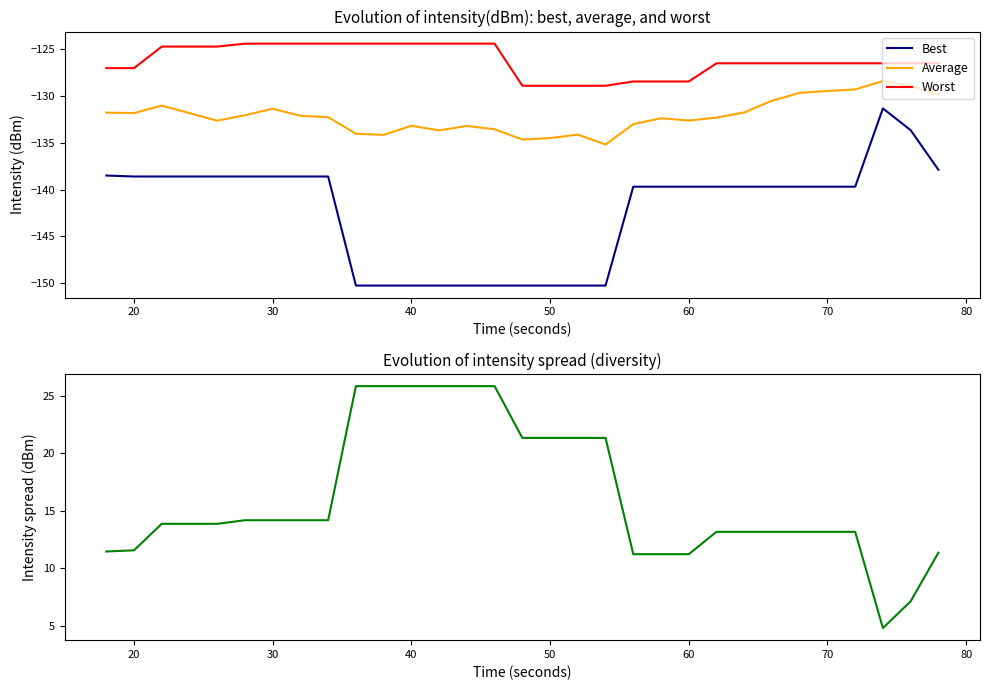

The Best series shows -48.5 at 40. True or false?

False